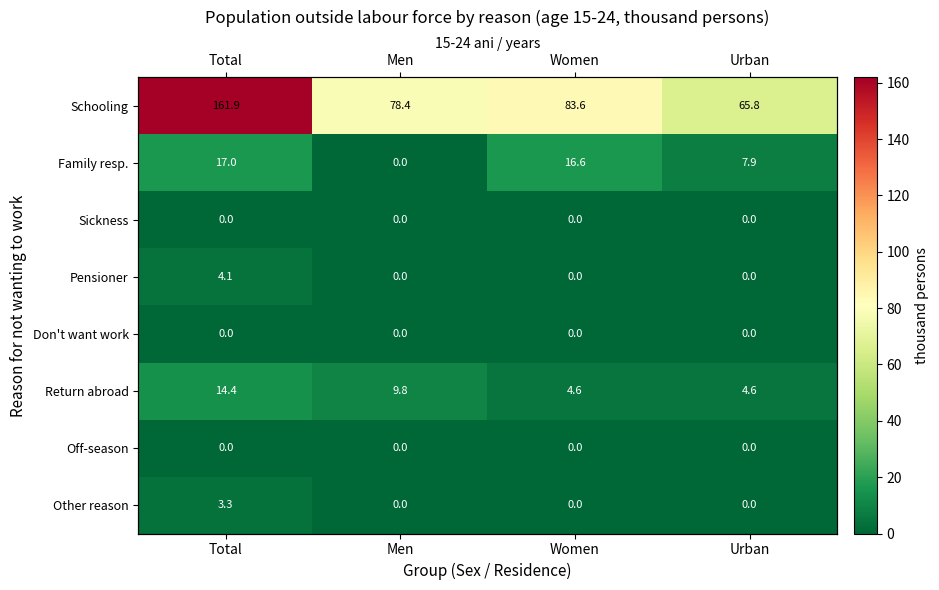

Which series has the largest total across all categories?

Schooling